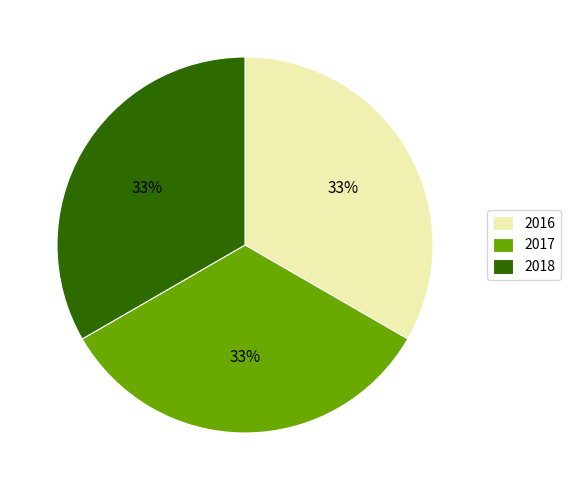

Is the sum of 2017 and 2016 greater than half?

Yes